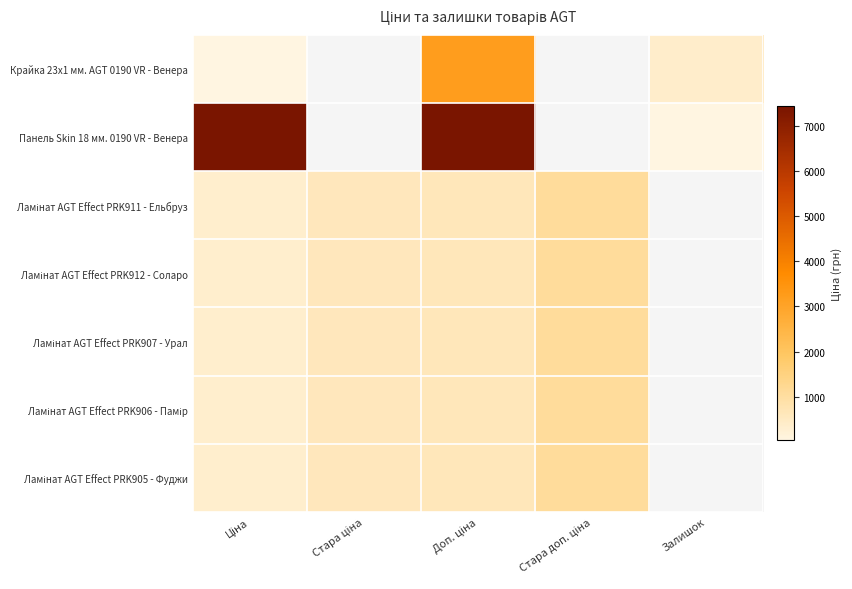

Rank the series at Стара доп. ціна from lowest to highest value.

Крайка 23x1 мм. AGT 0190 VR - Венера, Панель Skin 18 мм. 0190 VR - Венера, Ламінат AGT Effect PRK911 - Ельбруз, Ламінат AGT Effect PRK912 - Соларо, Ламінат AGT Effect PRK907 - Урал, Ламінат AGT Effect PRK906 - Памір, Ламінат AGT Effect PRK905 - Фуджи